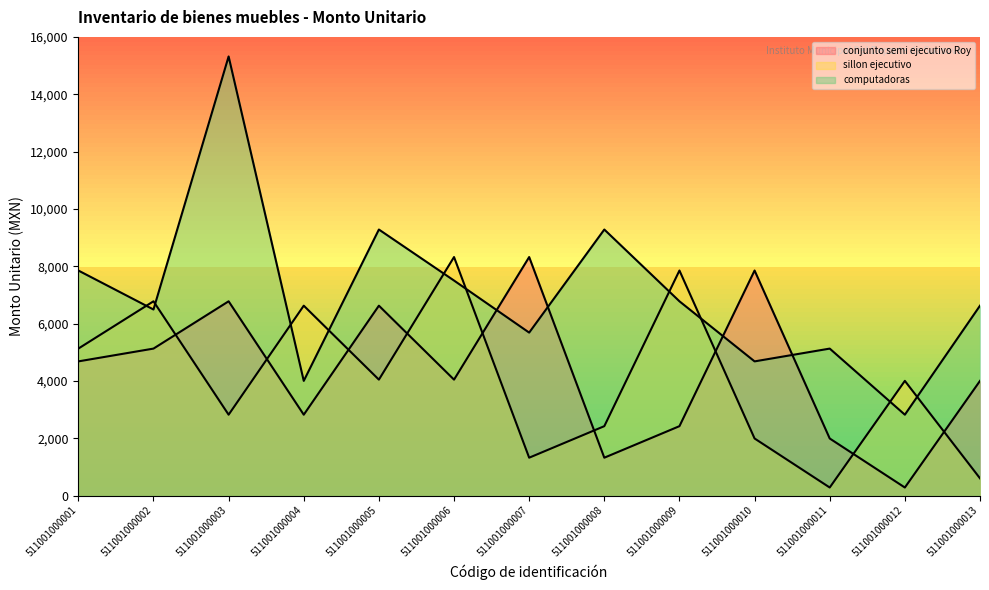

After their last crossing, which series has the higher values: sillon ejecutivo or computadoras?

computadoras